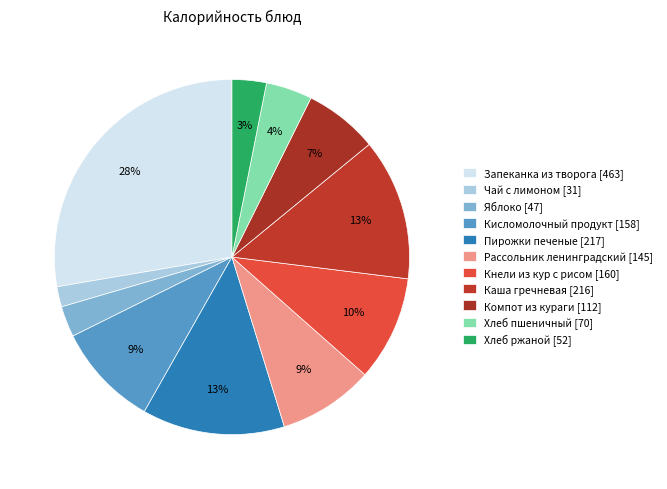

Which slice is the smallest?

Чай с лимоном